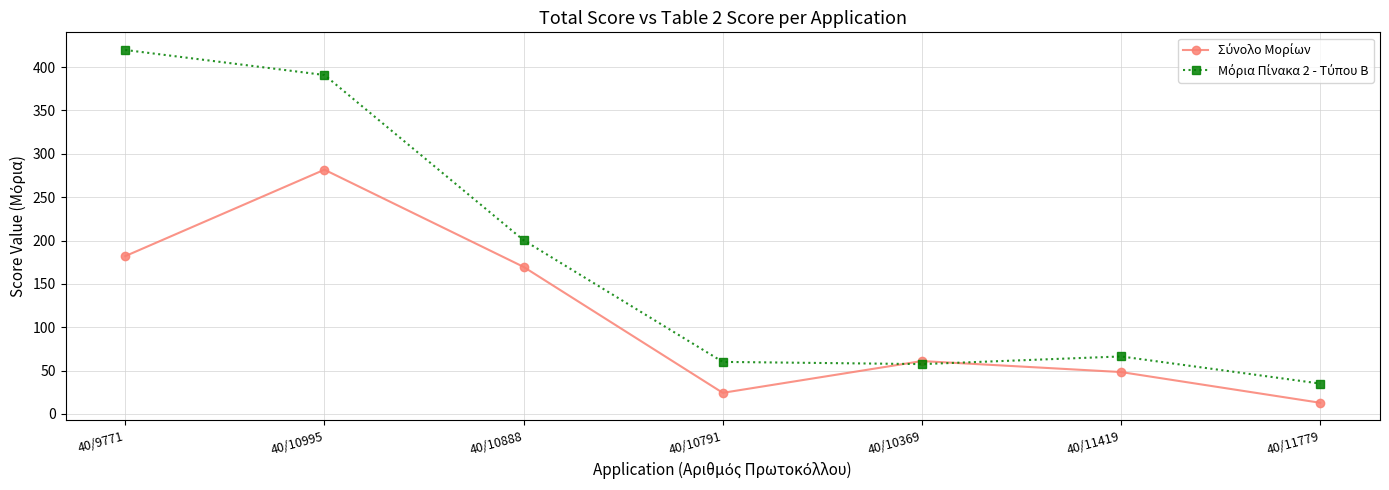

At how many categories does at least one series exceed 86?

3